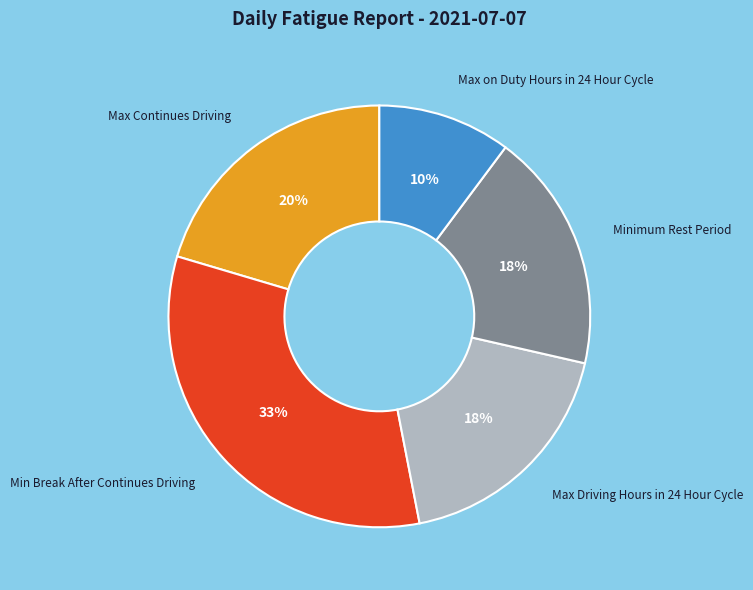

To the nearest percent, what is the average slice percentage?

20%